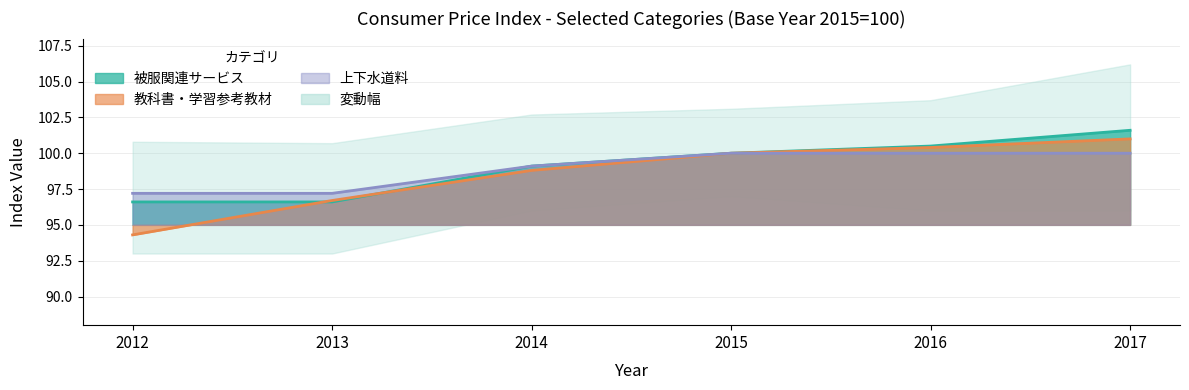

What is the greatest value displayed?

101.6